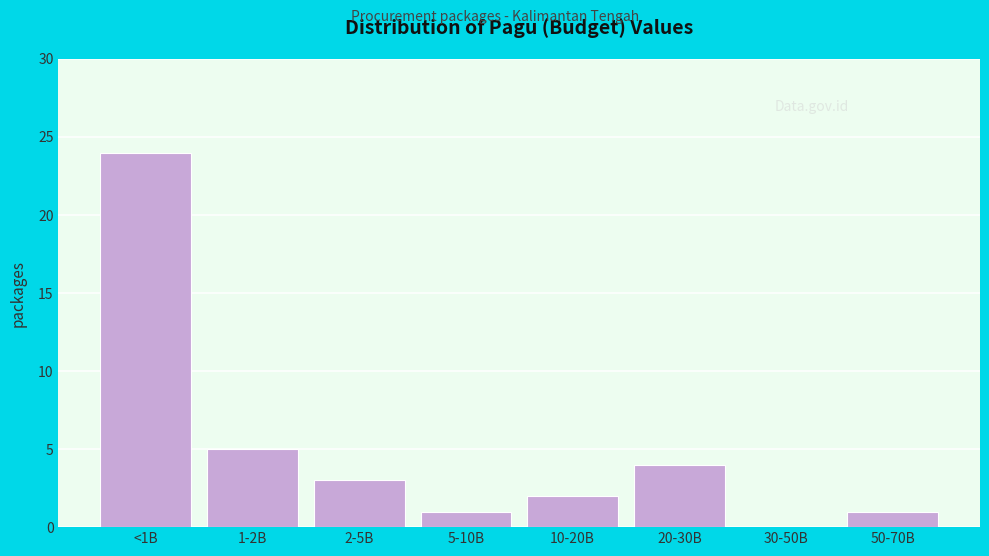

Reading right to left, transcribe all the data shown in this chart.

50-70B=1	30-50B=0	20-30B=4	10-20B=2	5-10B=1	2-5B=3	1-2B=5	<1B=24